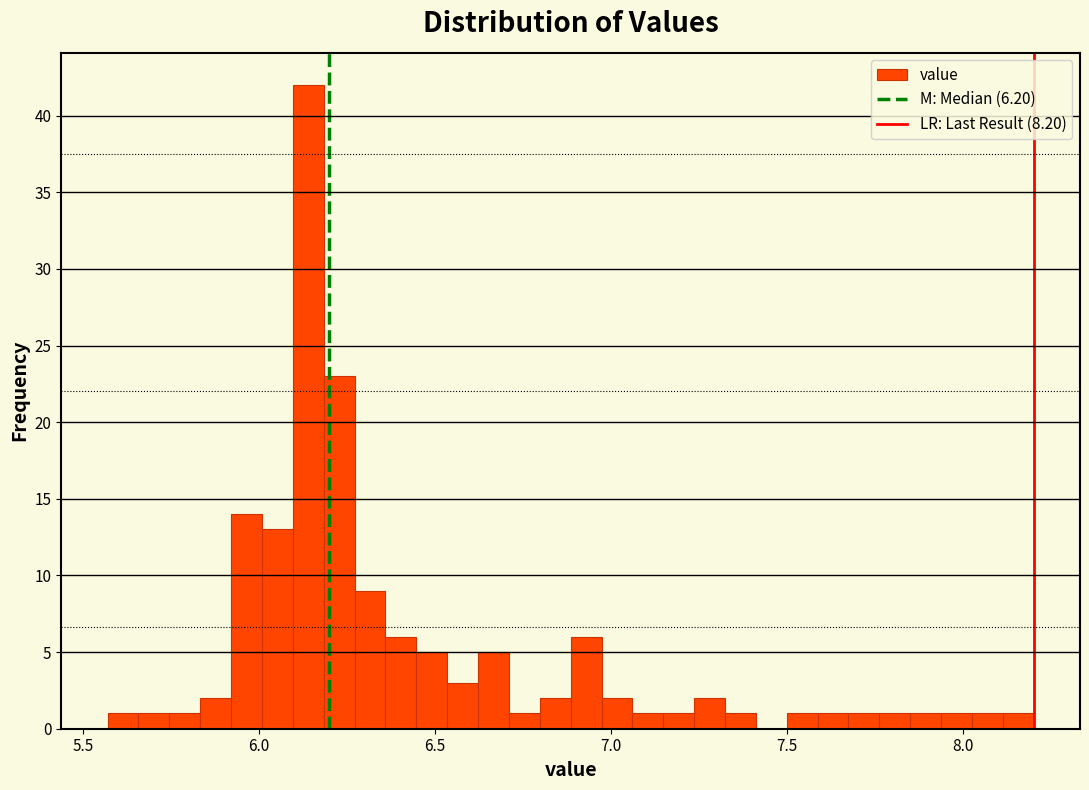

Around what value on the x-axis is the tallest bar? Give the approximate position of its centre, as read against the axis.

6.15